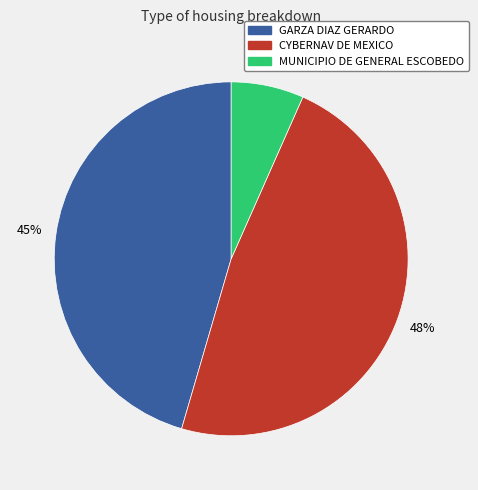

True or false: GARZA DIAZ GERARDO accounts for 54% of the total.

False